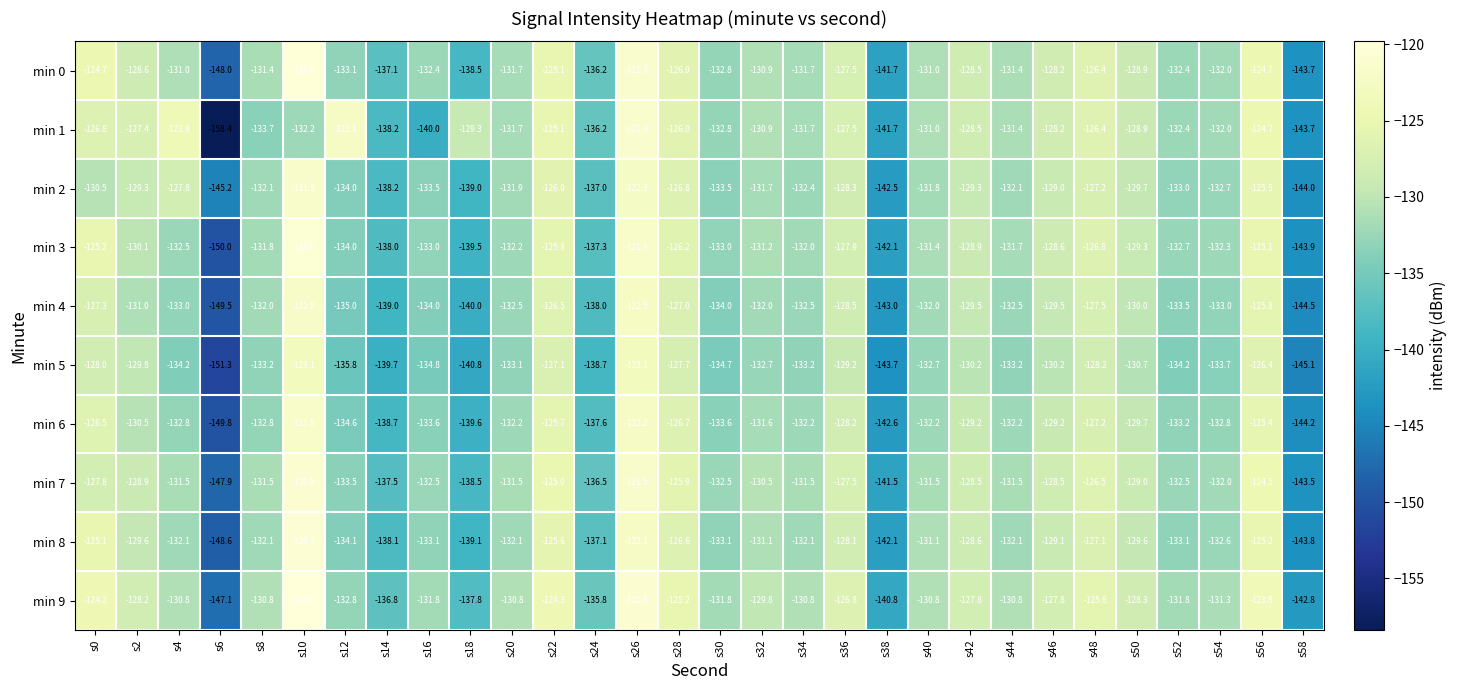

True or false: min 1 has a value of -72.5 at s54.

False